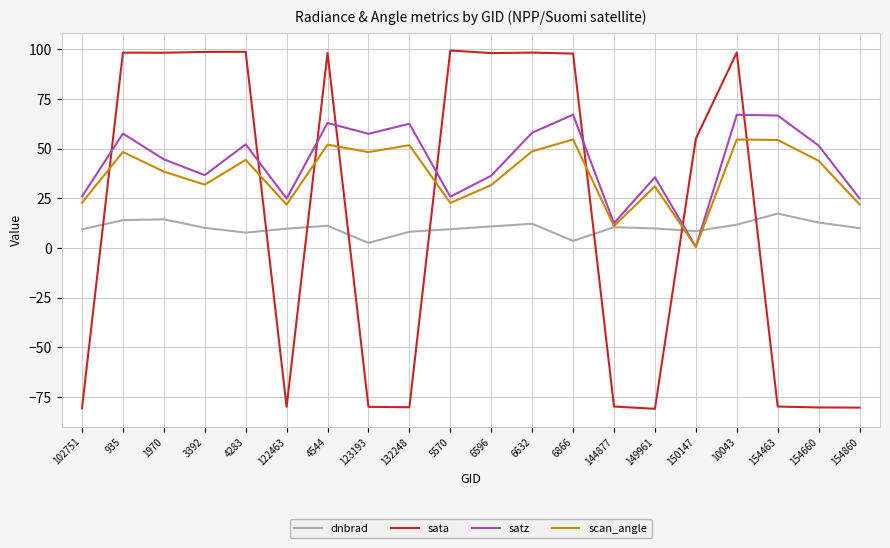

The satz series shows 20.7 at 154660. True or false?

False